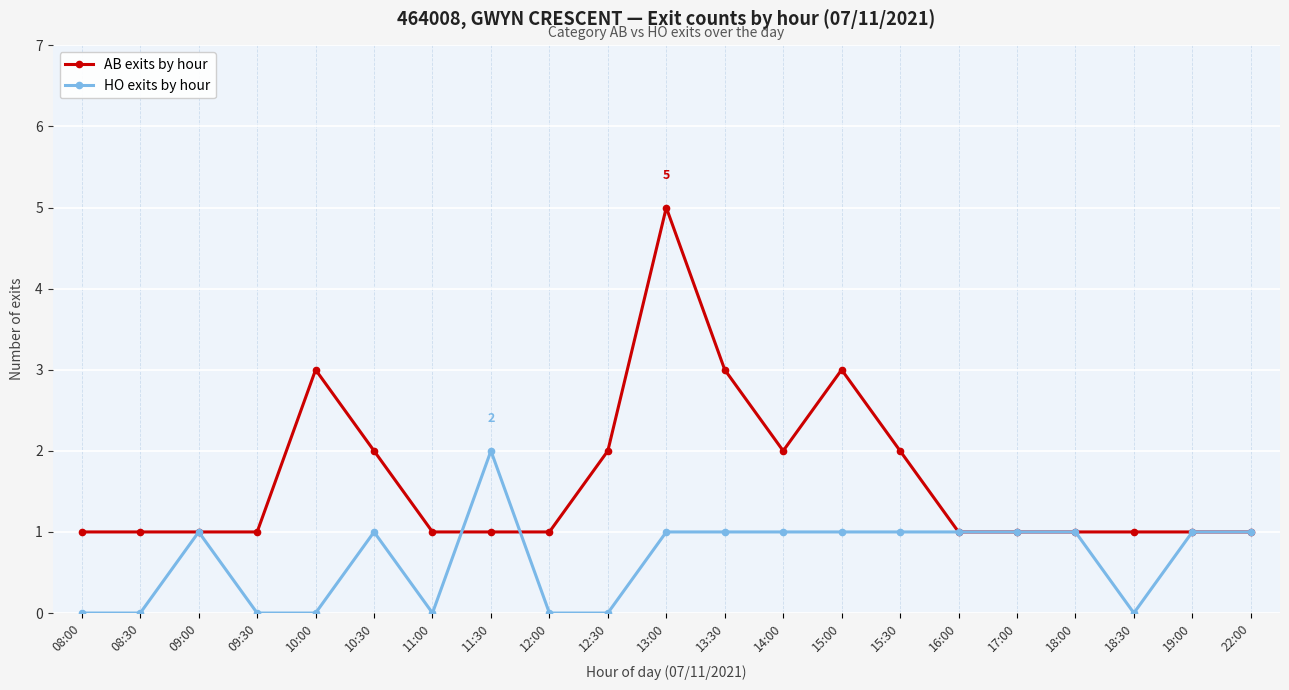

What is the greatest value displayed?

5